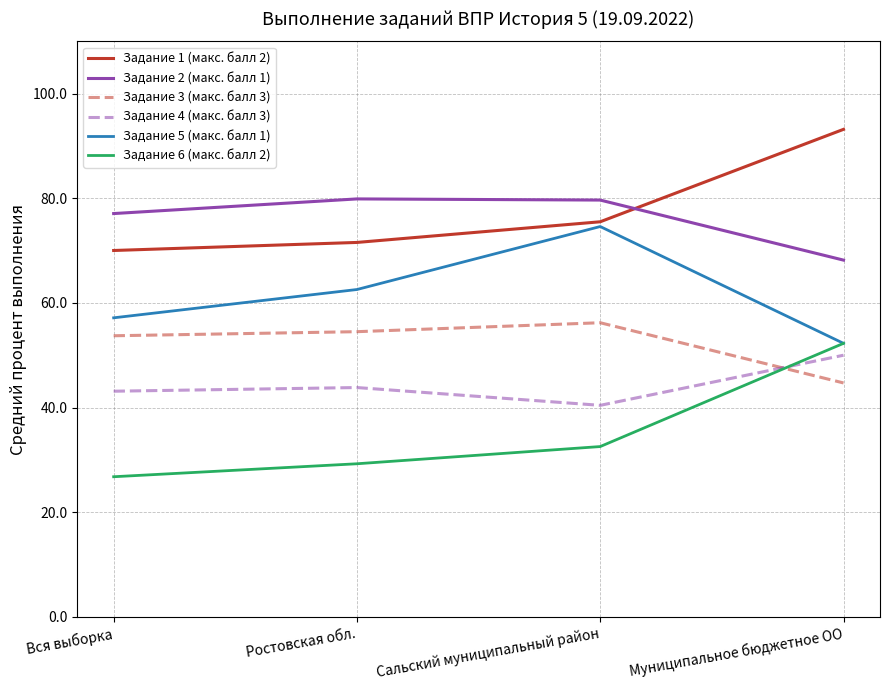

The value of Задание 6 (макс. балл 2) at Вся выборка is 26.8. True or false?

True